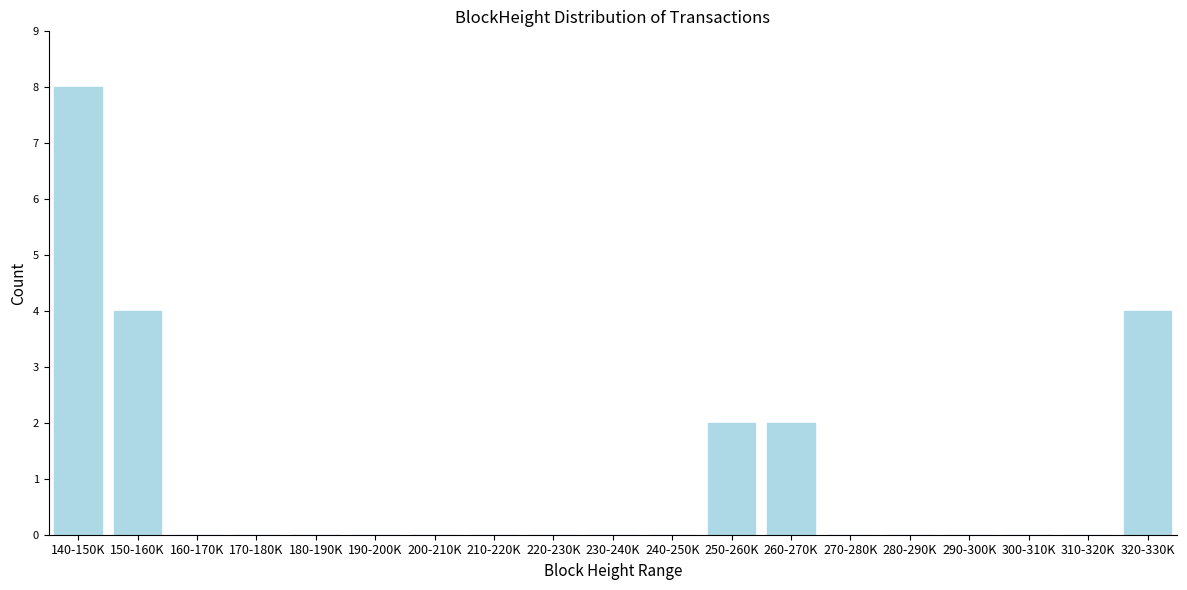

Reading left to right, list all the values displayed in this chart.

140-150K=8	150-160K=4	160-170K=0	170-180K=0	180-190K=0	190-200K=0	200-210K=0	210-220K=0	220-230K=0	230-240K=0	240-250K=0	250-260K=2	260-270K=2	270-280K=0	280-290K=0	290-300K=0	300-310K=0	310-320K=0	320-330K=4